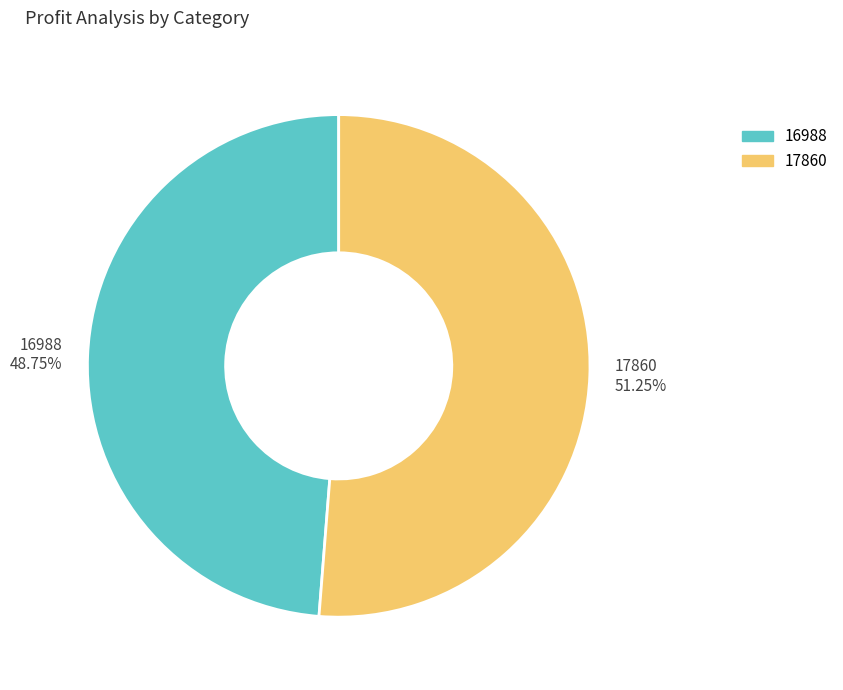

To the nearest percent, what is the combined percentage of 17860 and 16988?

100%